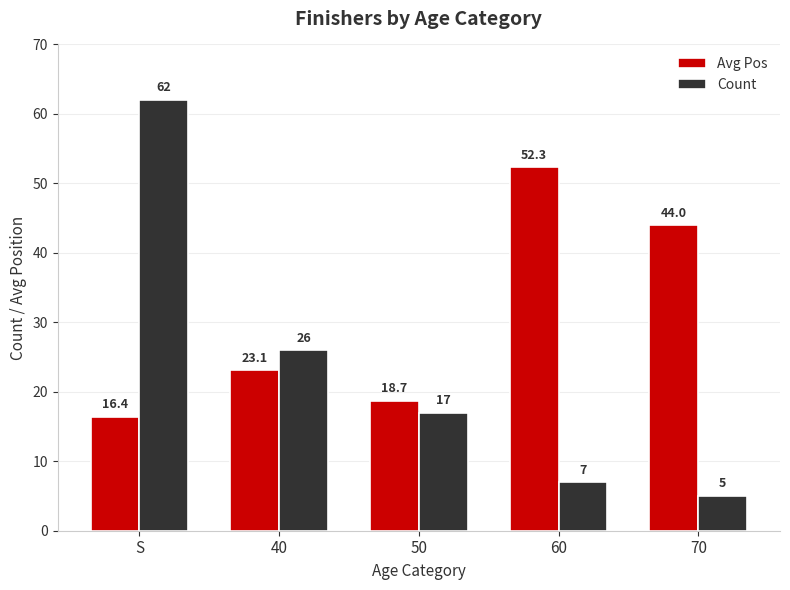

List the labels in order of Avg Pos value, smallest first.

S, 50, 40, 70, 60